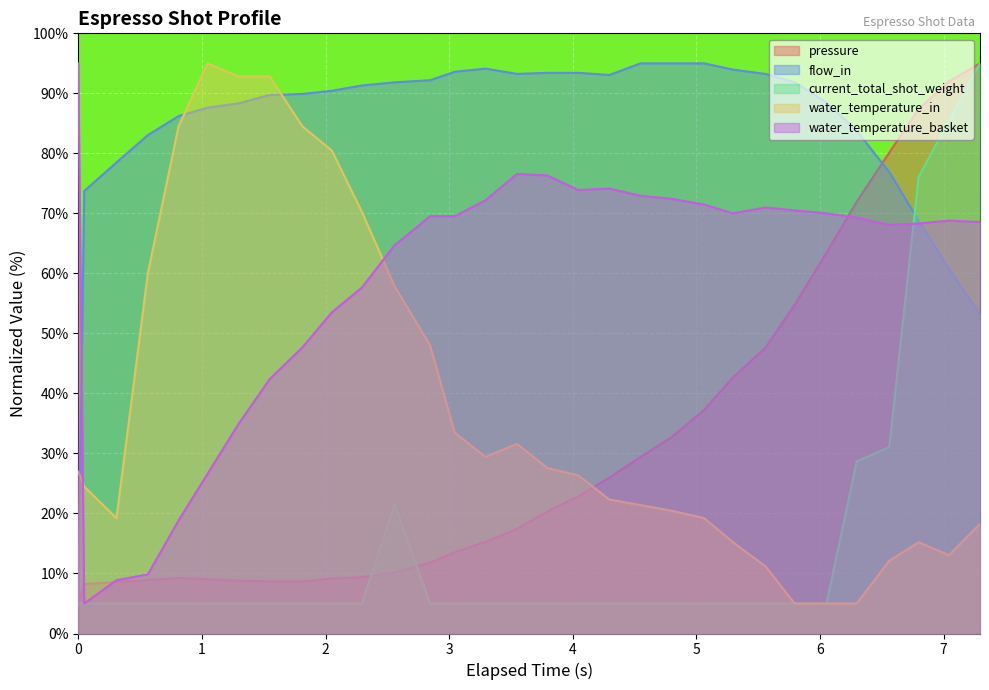

What is the sum of all pressure values?

965.5